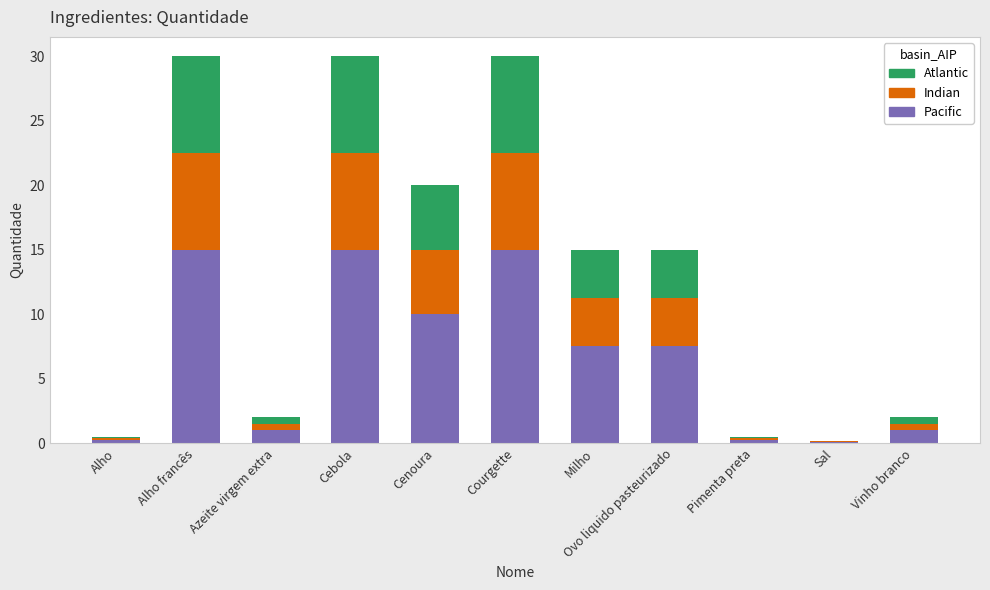

What is the sum of all Pacific values?

72.6